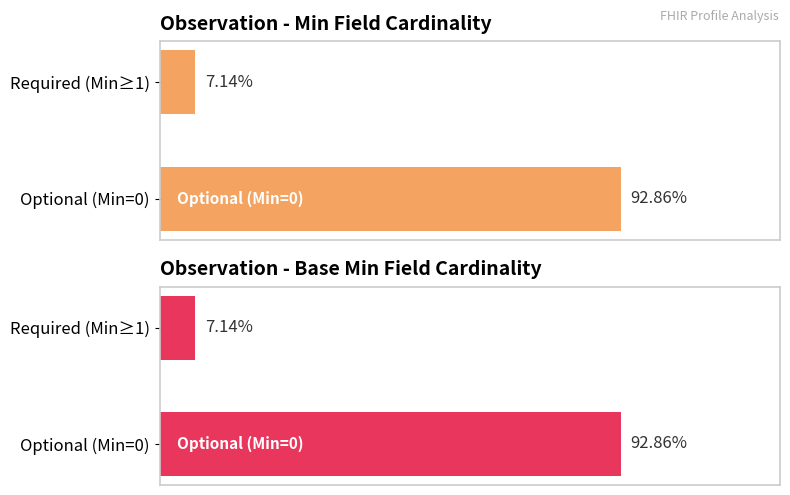

Rank the series by their maximum value, from lowest to highest.

Min, Base Min